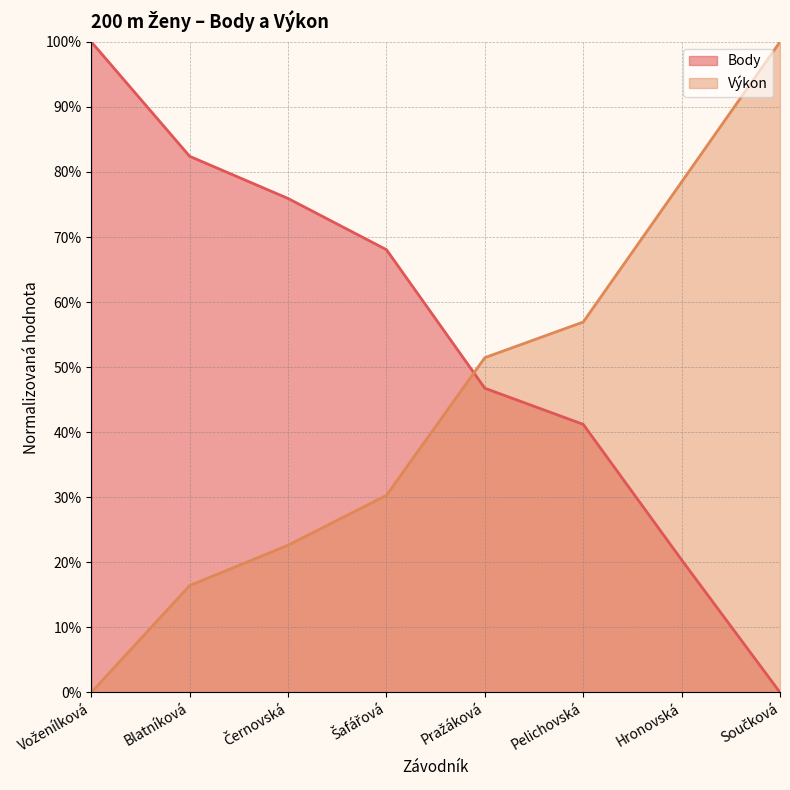

Does the chart display data point markers on the line(s)?

No